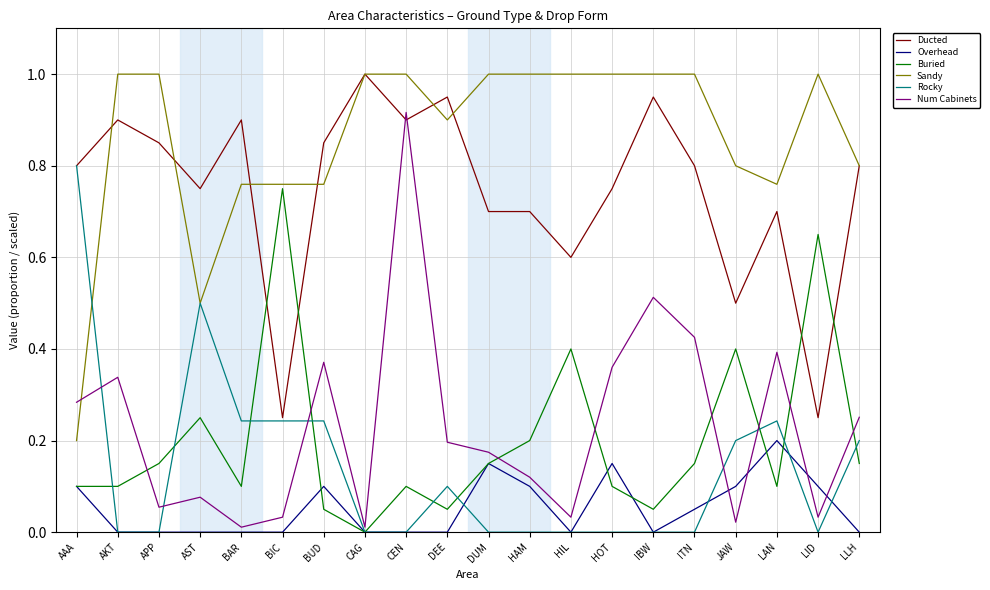

Which series changed the most between IBW and LID?

Ducted